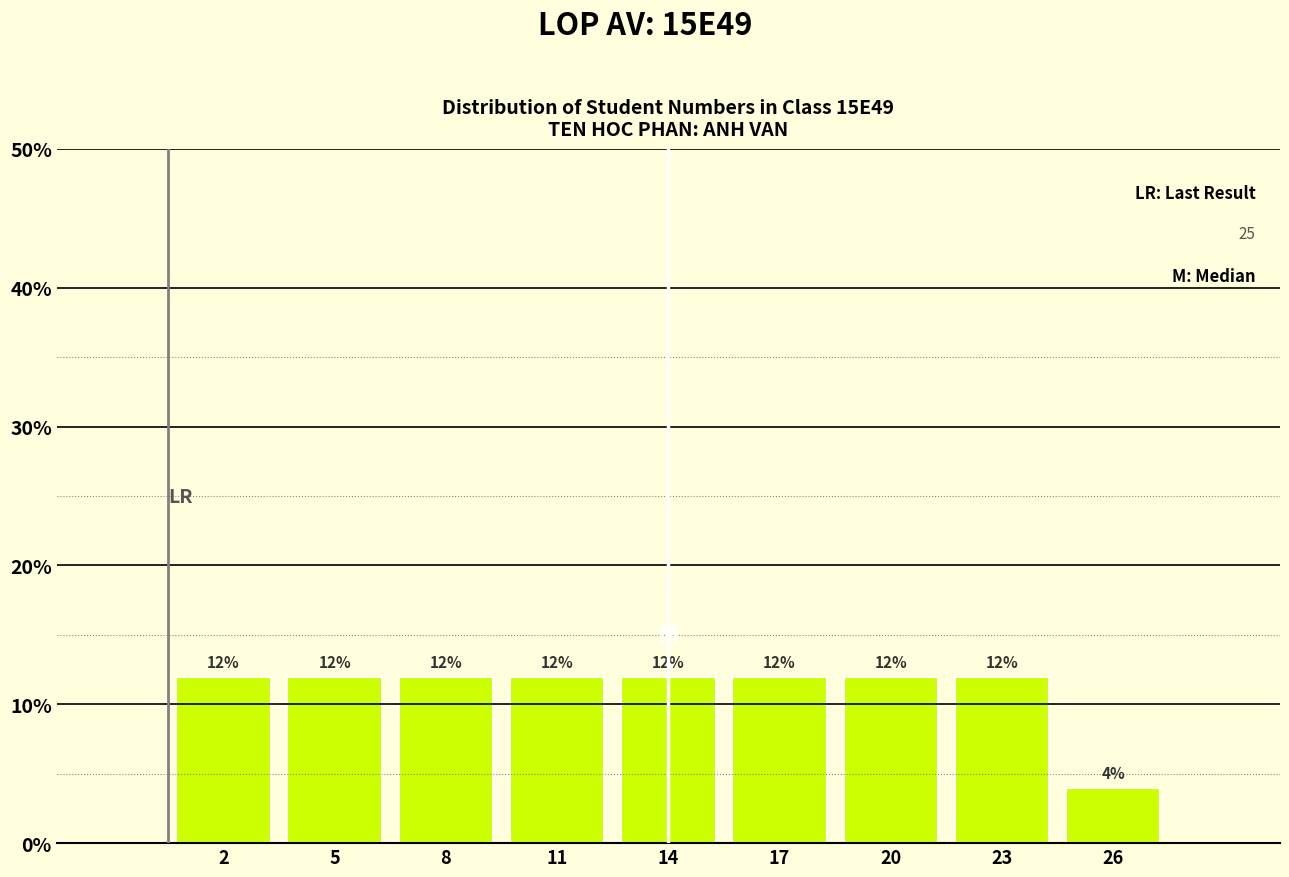

Reading left to right, transcribe all the data shown in this chart.

12	12	12	12	12	12	12	12	4